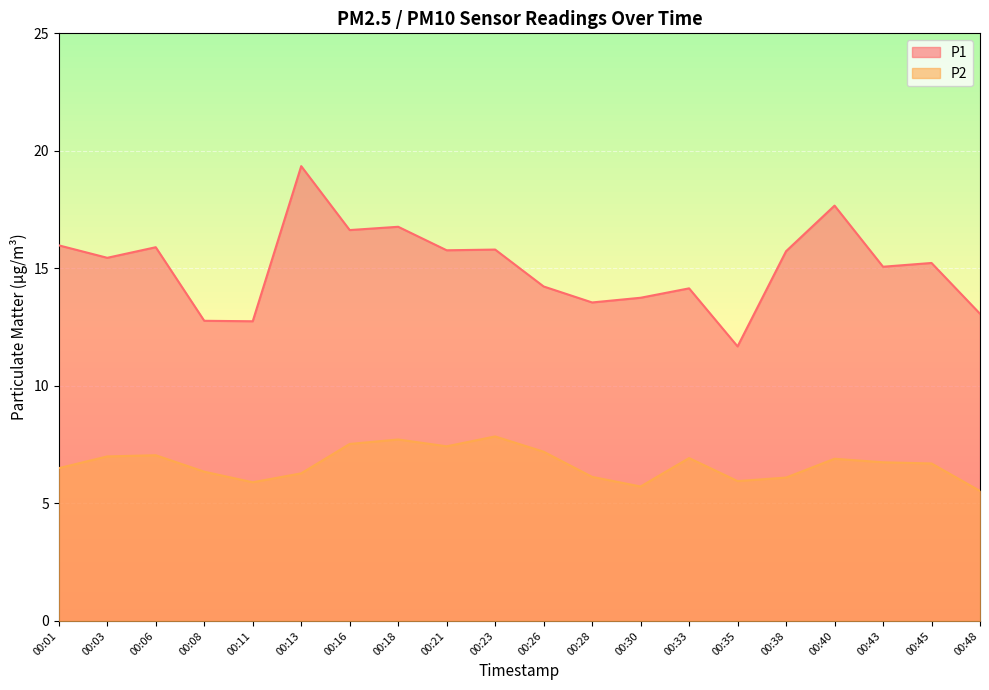

At which category does P1 reach its first local peak?

00:06